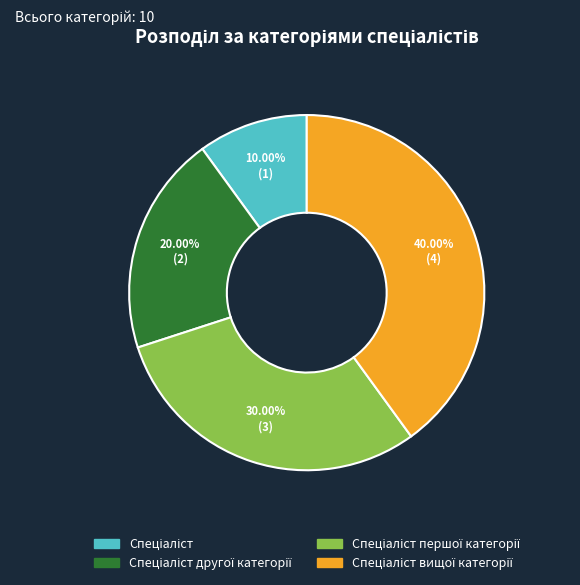

Is there any slice that represents more than half of the pie?

No